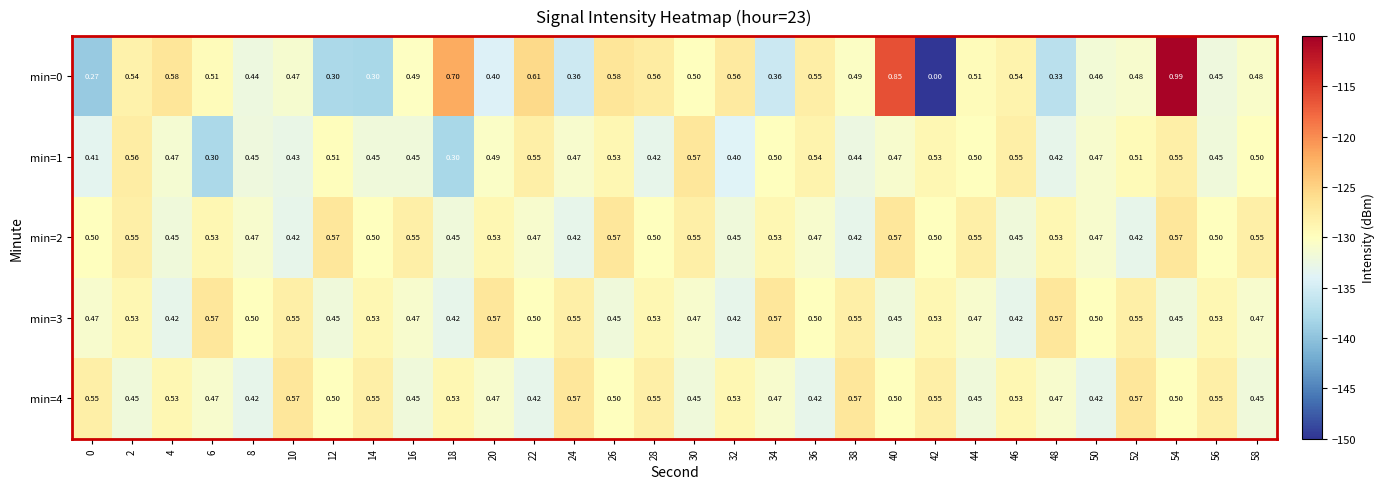

Is the value of min=0 at 58 greater than the value of min=3 at 28?

No